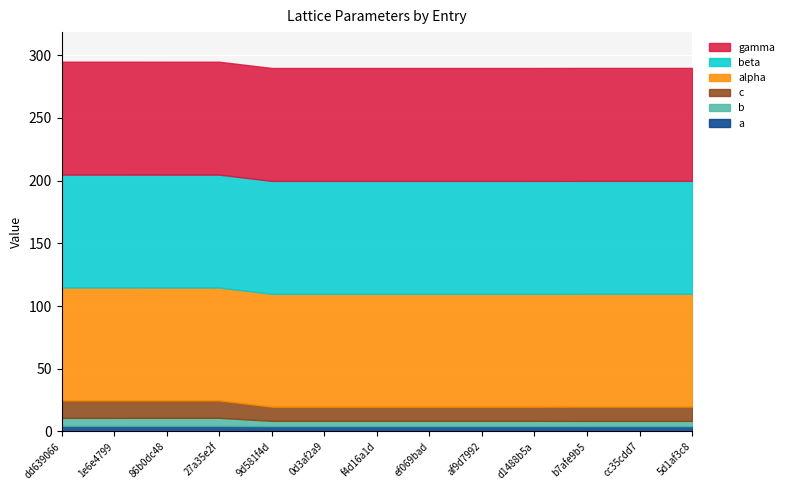

How many distinct data groups are displayed?

6